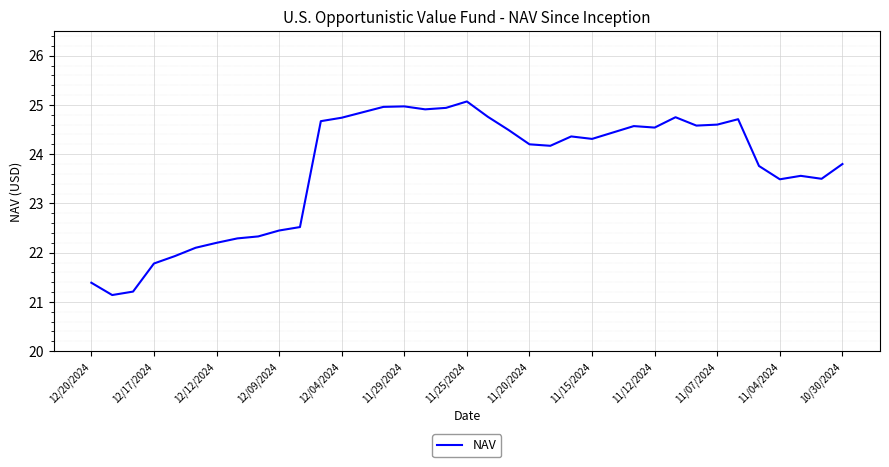

What is the difference between the maximum and minimum values?

3.9